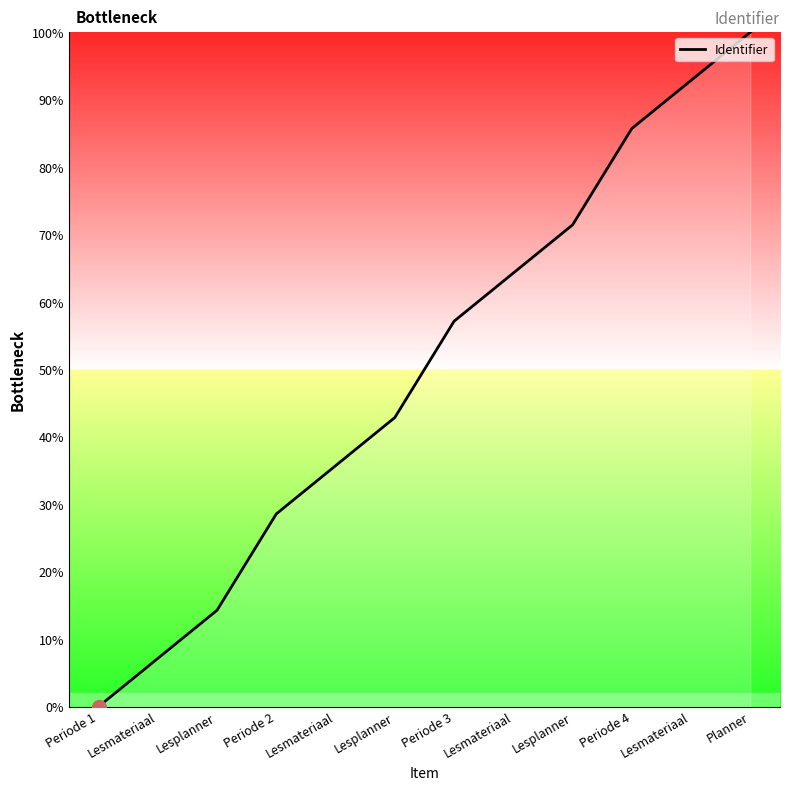

How many values are below 57?

6